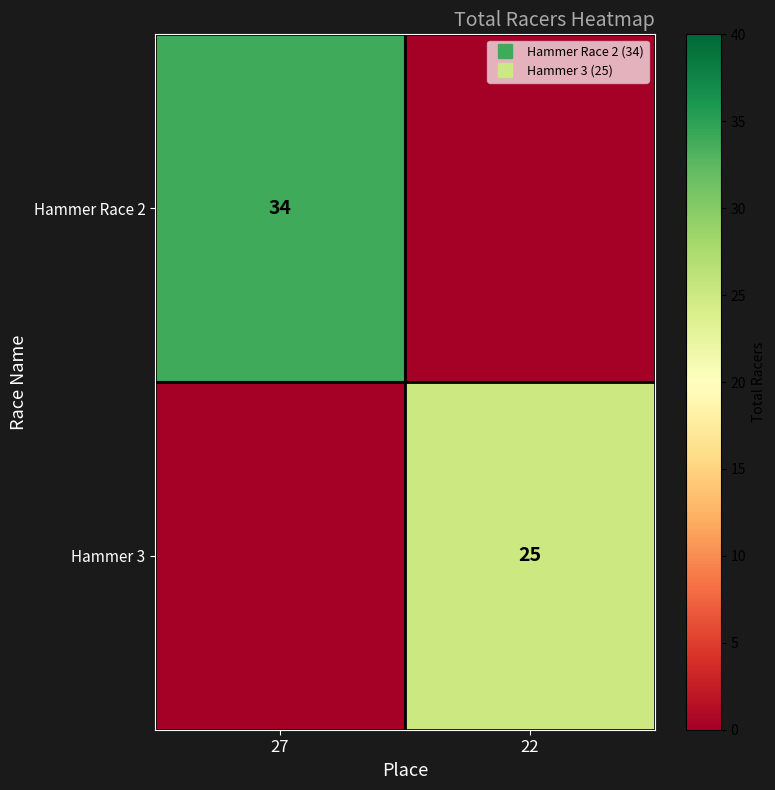

At which category is the sum across all series the highest?

27